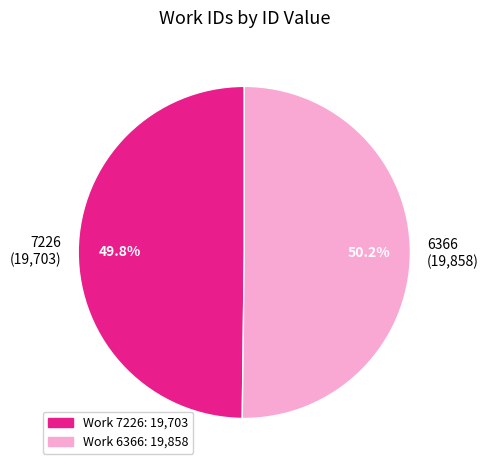

Approximately how many times larger is the value at 7226 (19,703) compared to 6366 (19,858)?

1.0